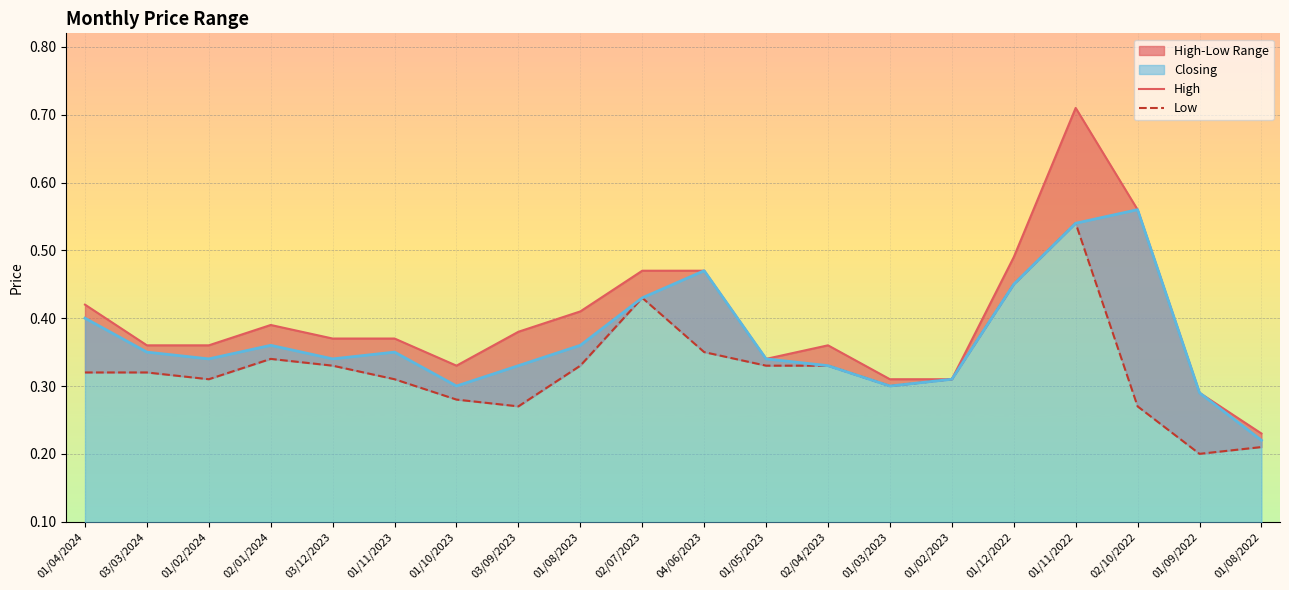

Between 01/12/2022 and 01/02/2023, which is larger?

01/12/2022